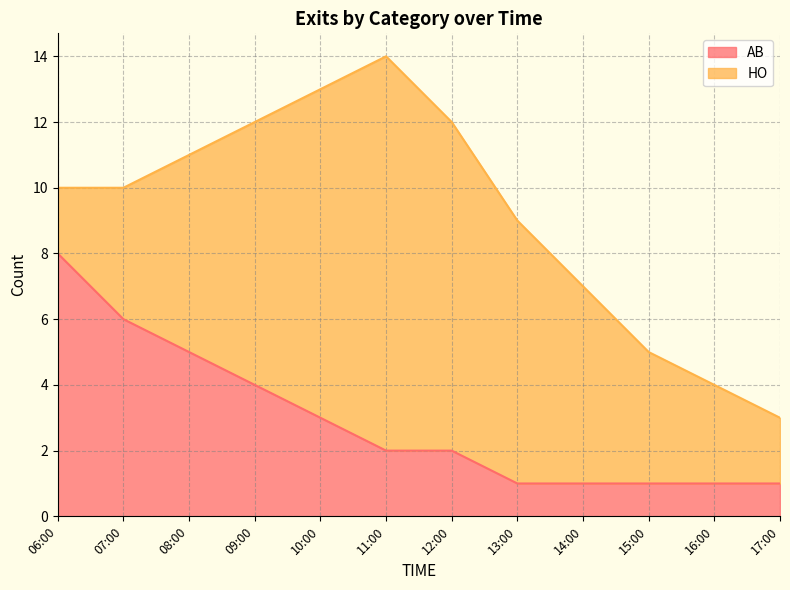

The value of AB at 08:00 is 5. True or false?

True